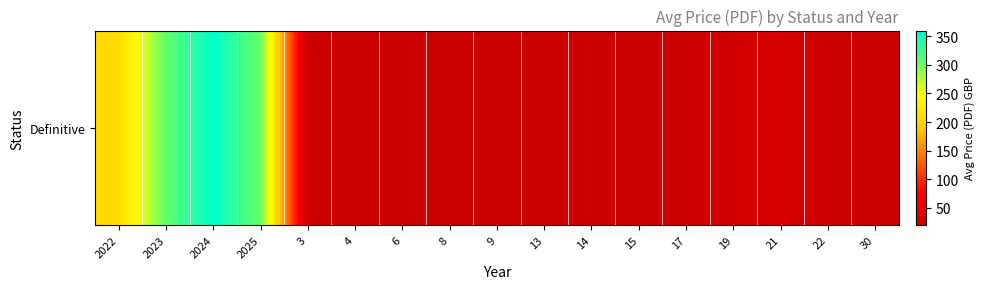

List the labels in order of value, smallest first.

3, 4, 6, 8, 9, 13, 14, 15, 17, 22, 30, 19, 21, 2022, 2025, 2023, 2024